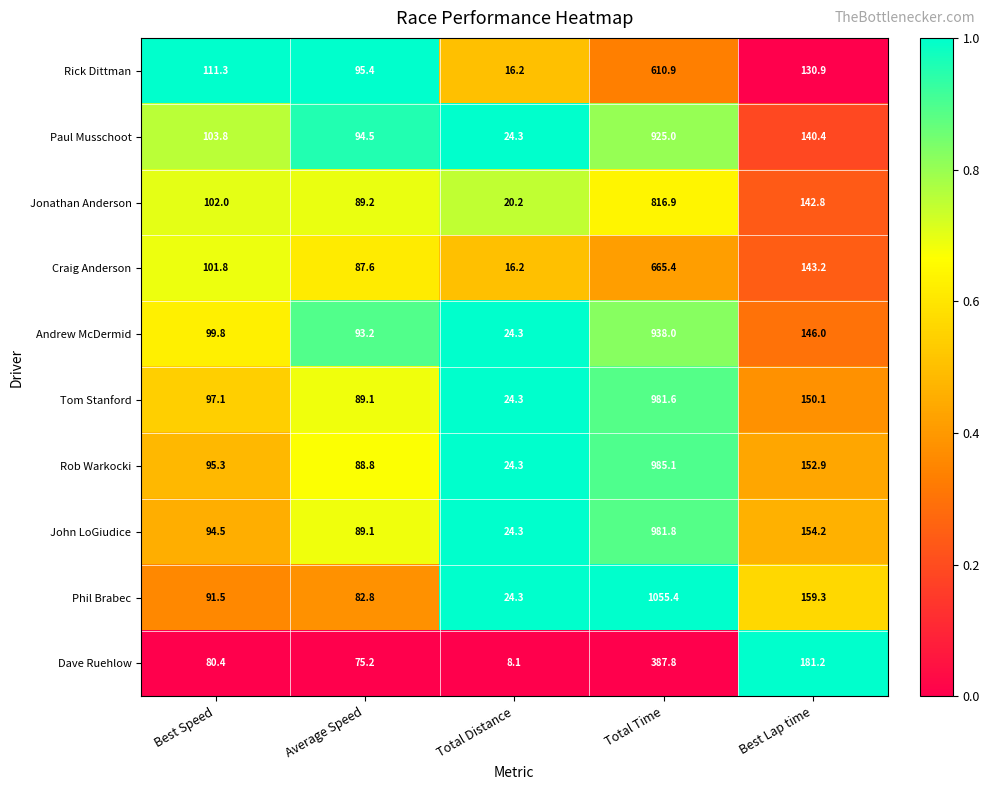

Which series has the largest total across all categories?

Phil Brabec